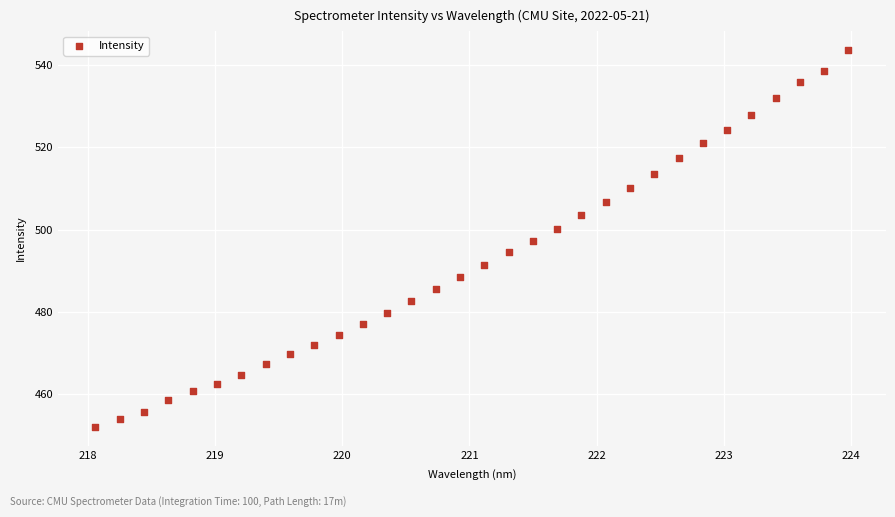

What is the range of X values (max minus min)?

5.9